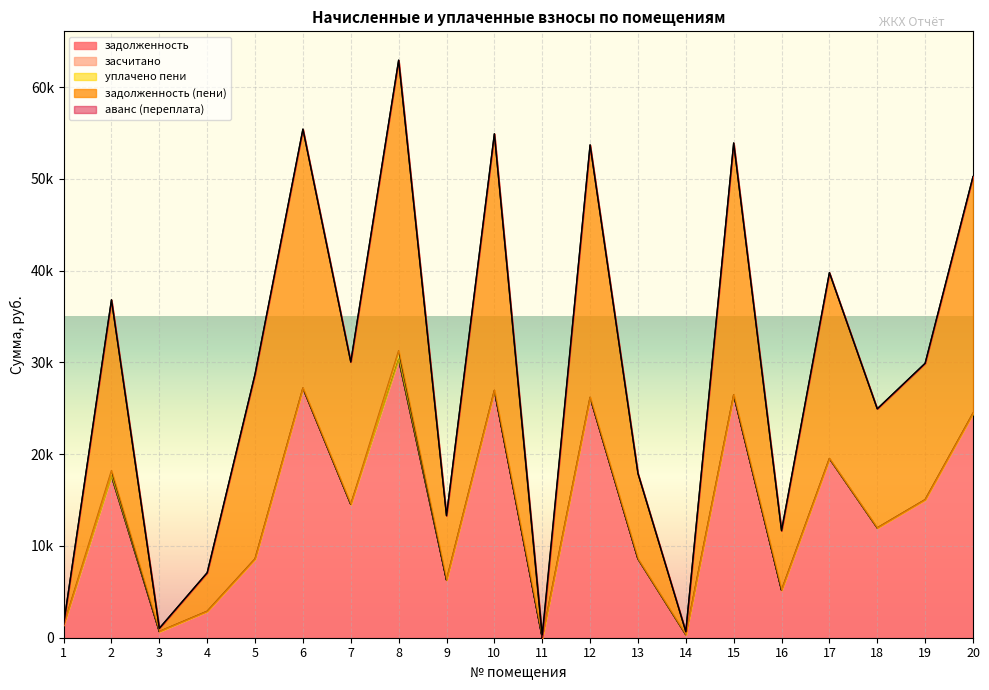

Which has a higher value, 16 or 15?

15